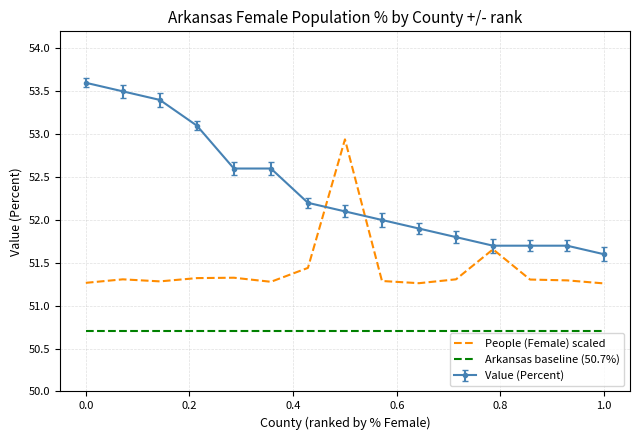

What is the maximum value for People (Female) scaled?

52.9